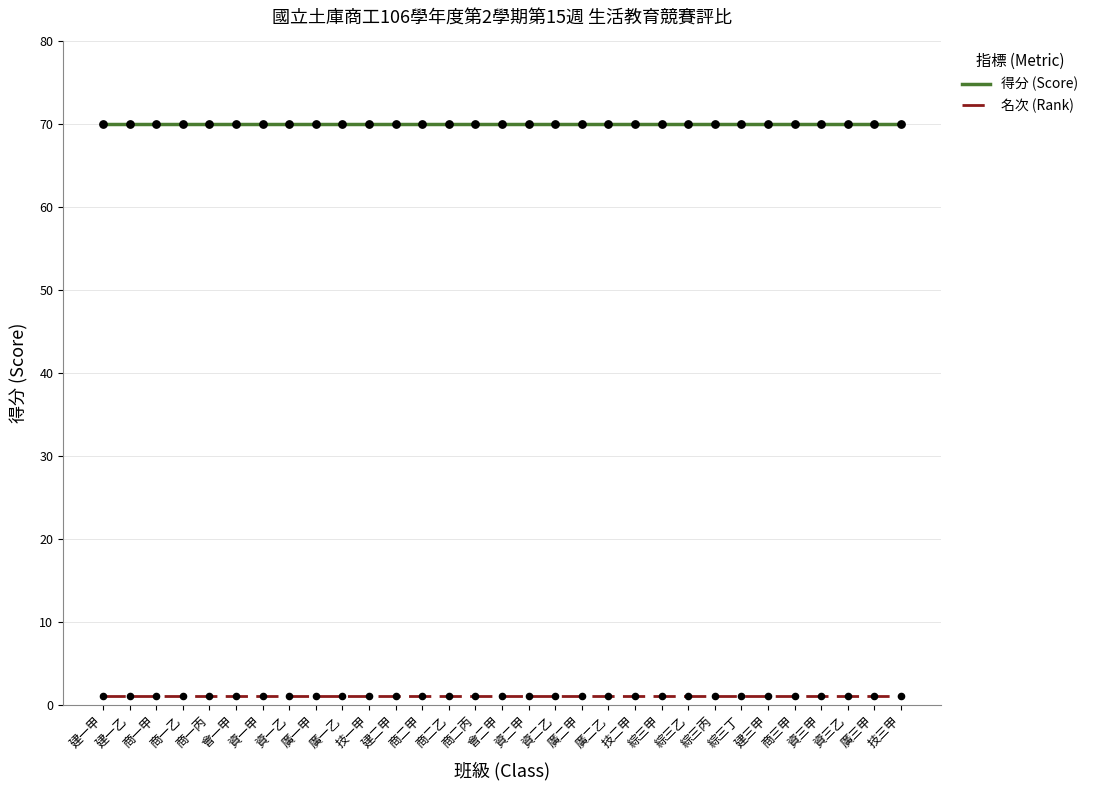

Is the value of 名次 (Rank) at 建二甲 greater than the value of 得分 (Score) at 商二甲?

No